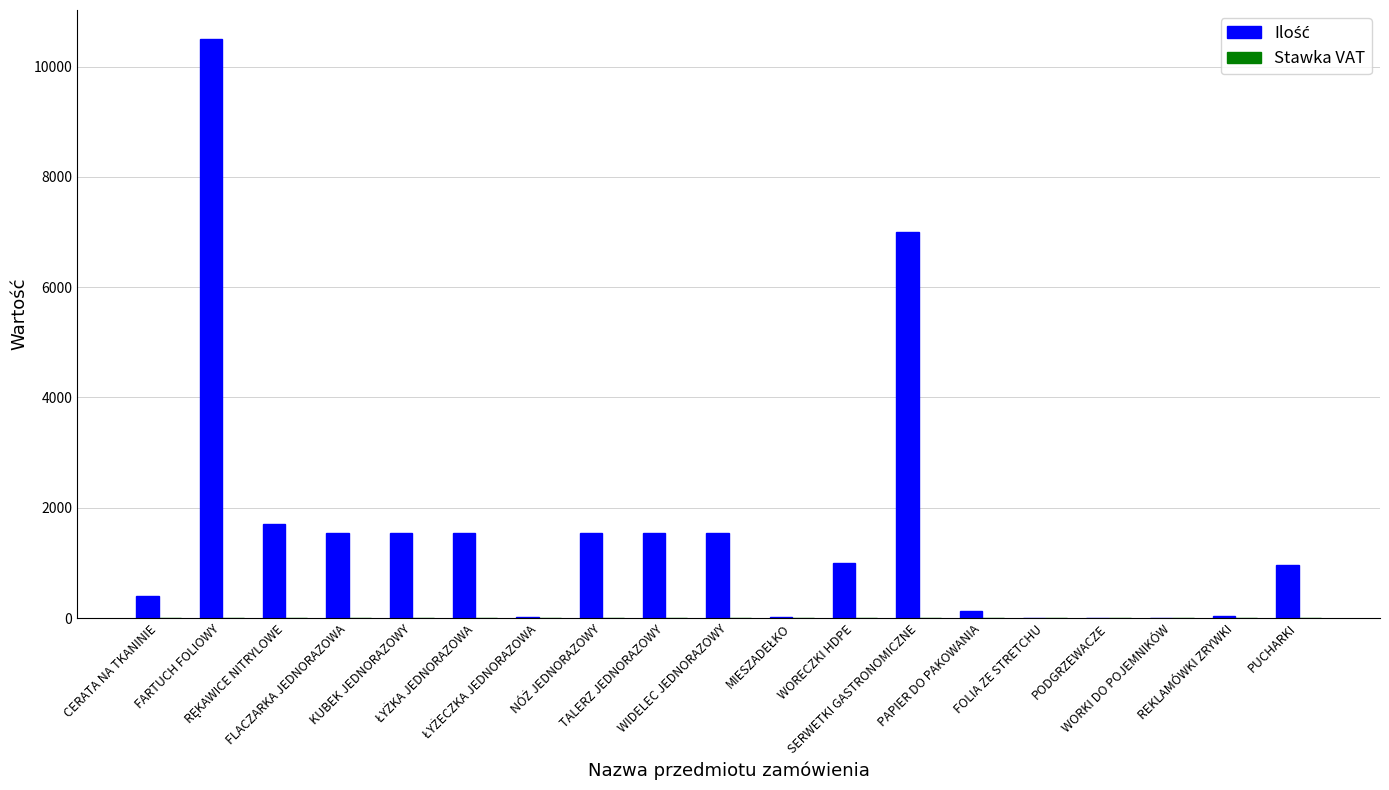

What is the greatest value displayed?

10500.0